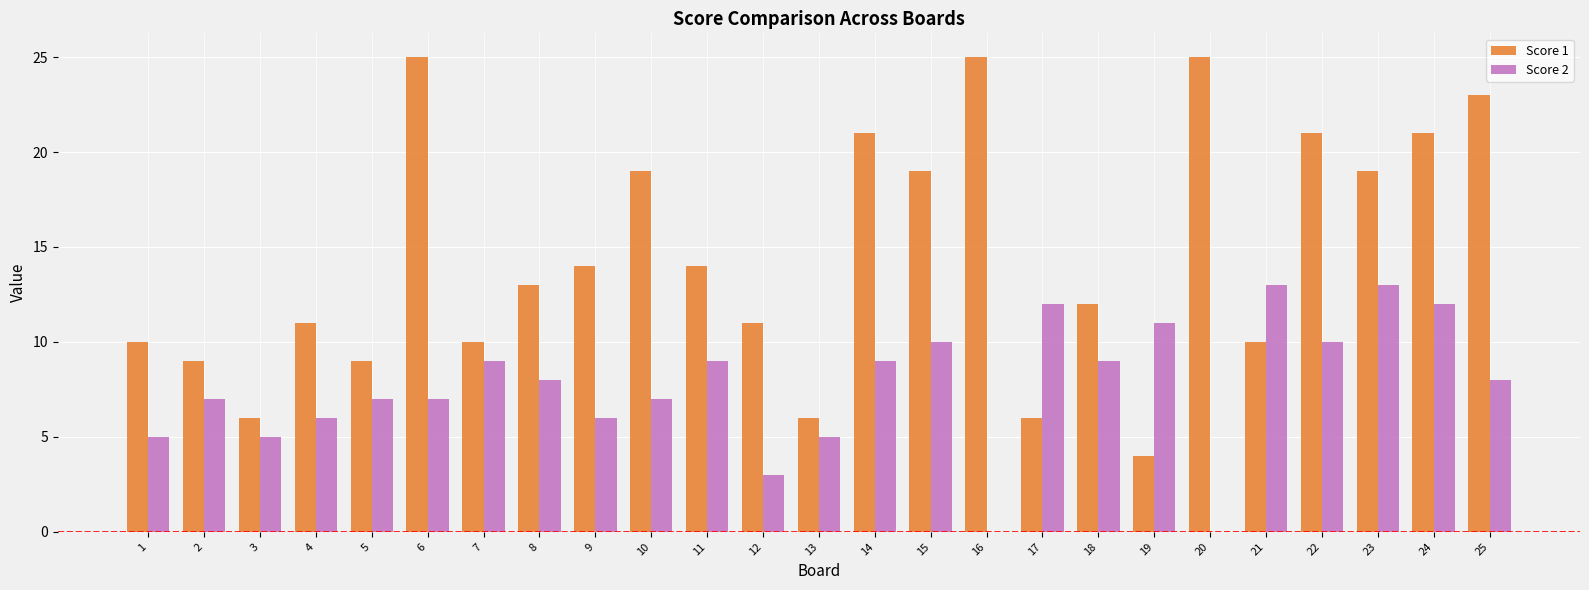

True or false: Score 2 has a value of 3 at 10.

False